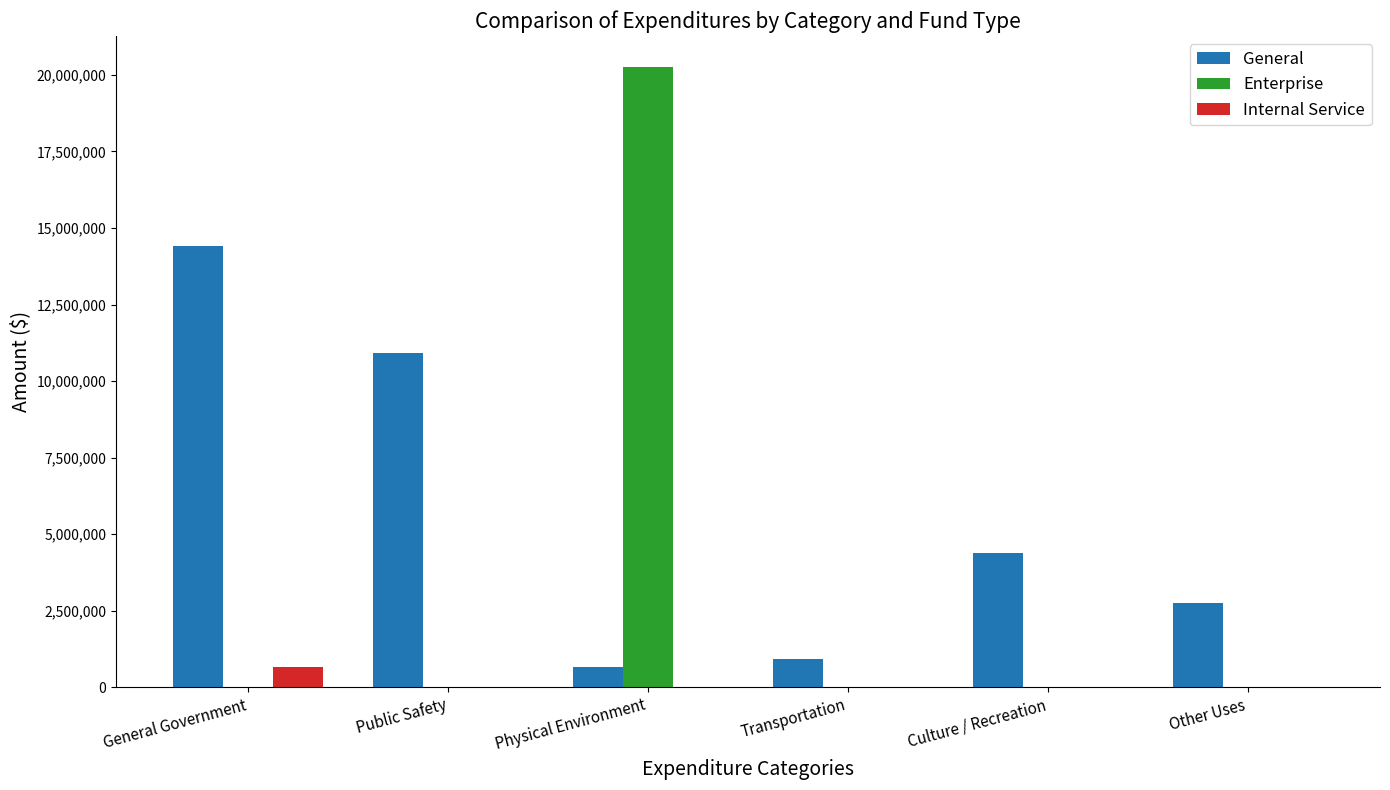

How many groups of bars are there?

6